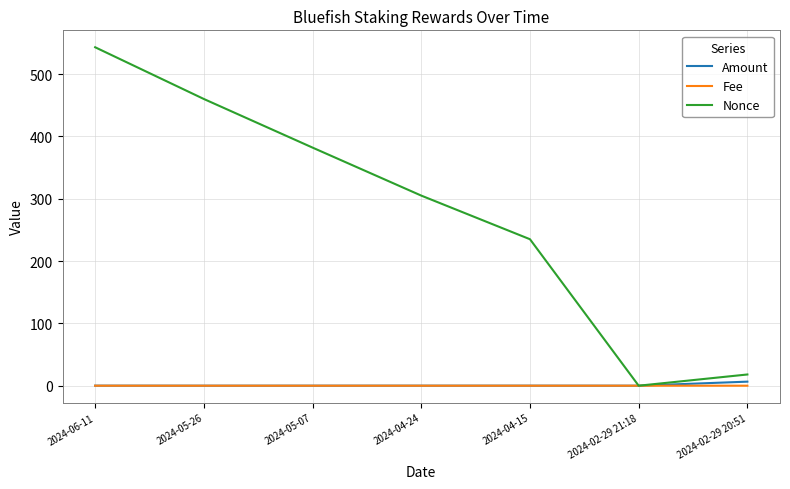

At which category is the sum across all series the highest?

2024-06-11